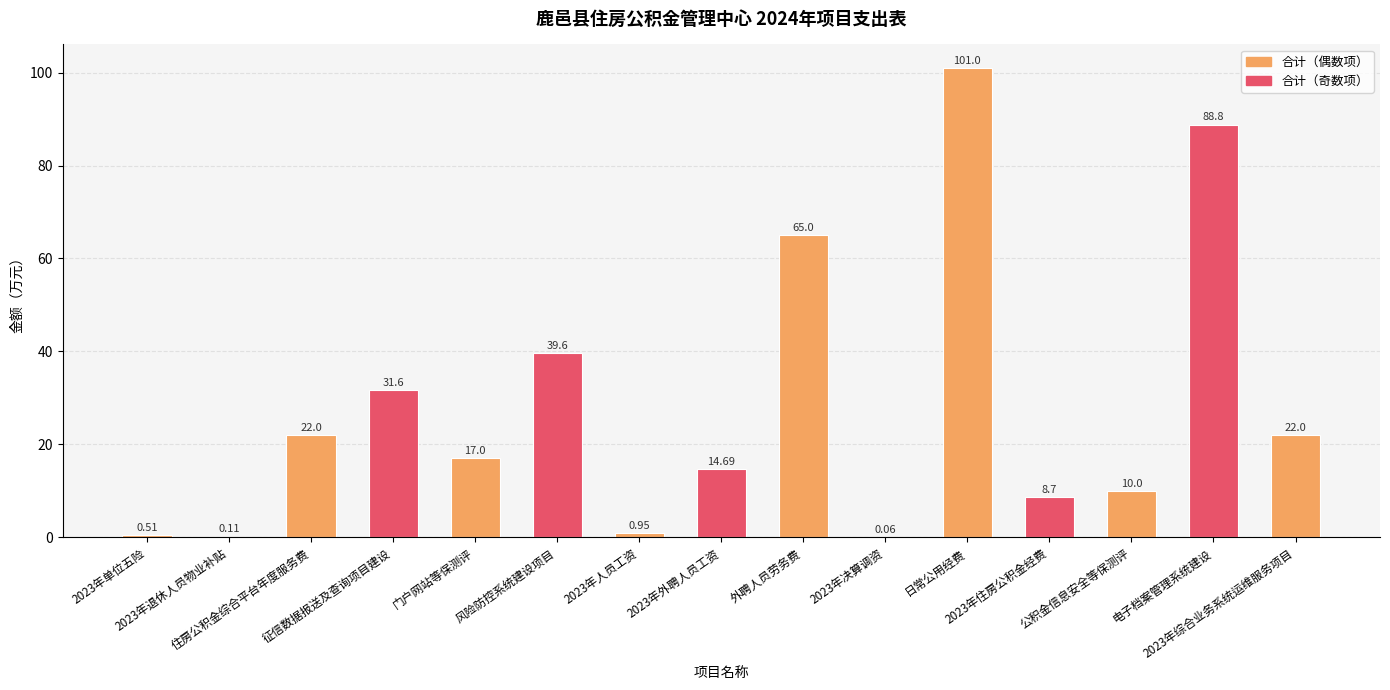

What is the sum of all values?

422.0